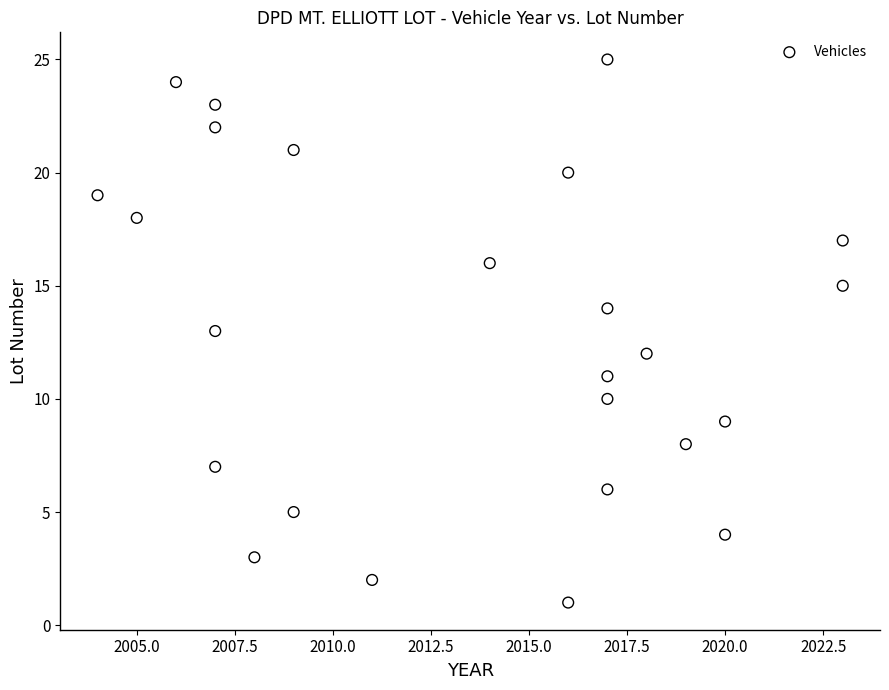

What is the range of Y values (max minus min)?

24